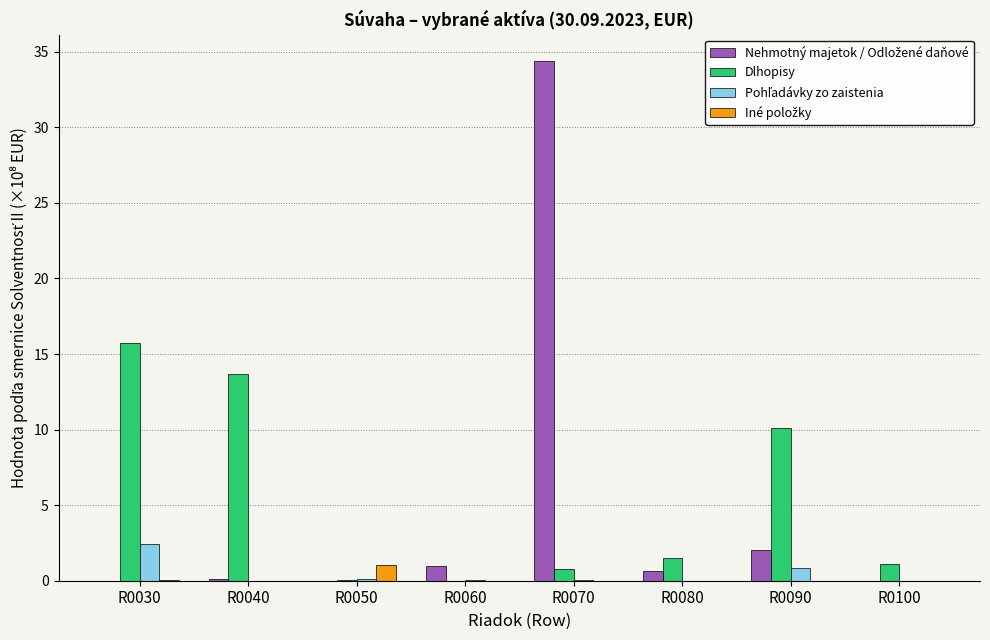

The Dlhopisy series shows 1.1 at R0100. True or false?

True